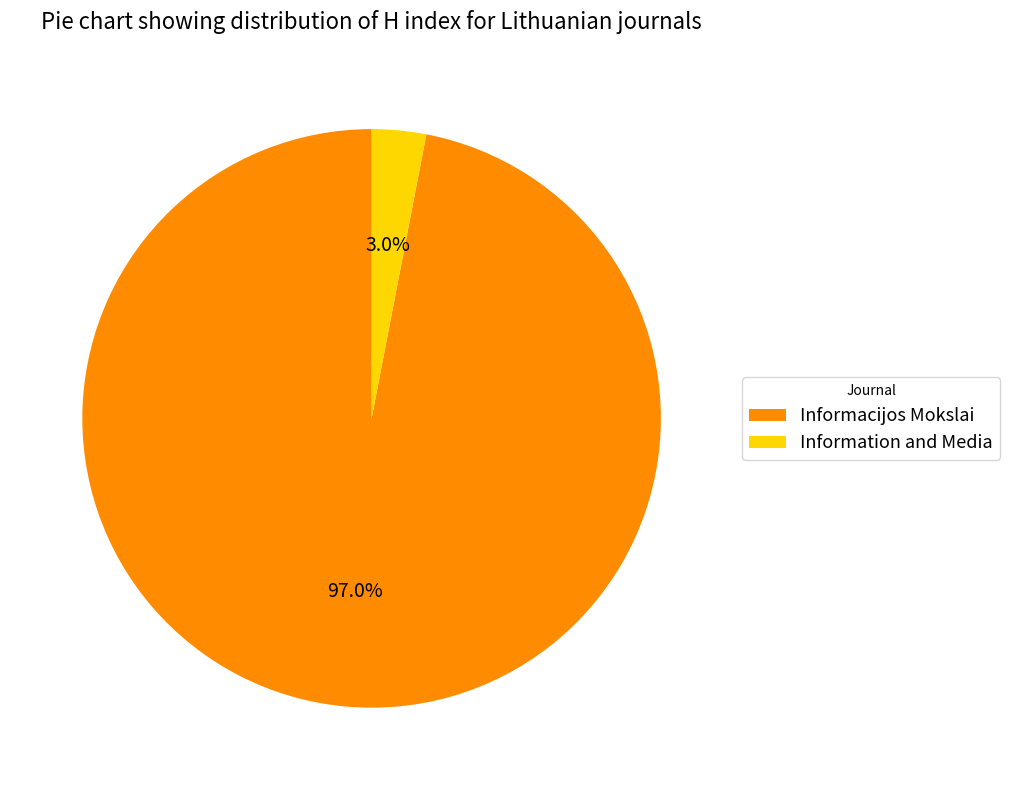

What is the majority slice?

Informacijos Mokslai